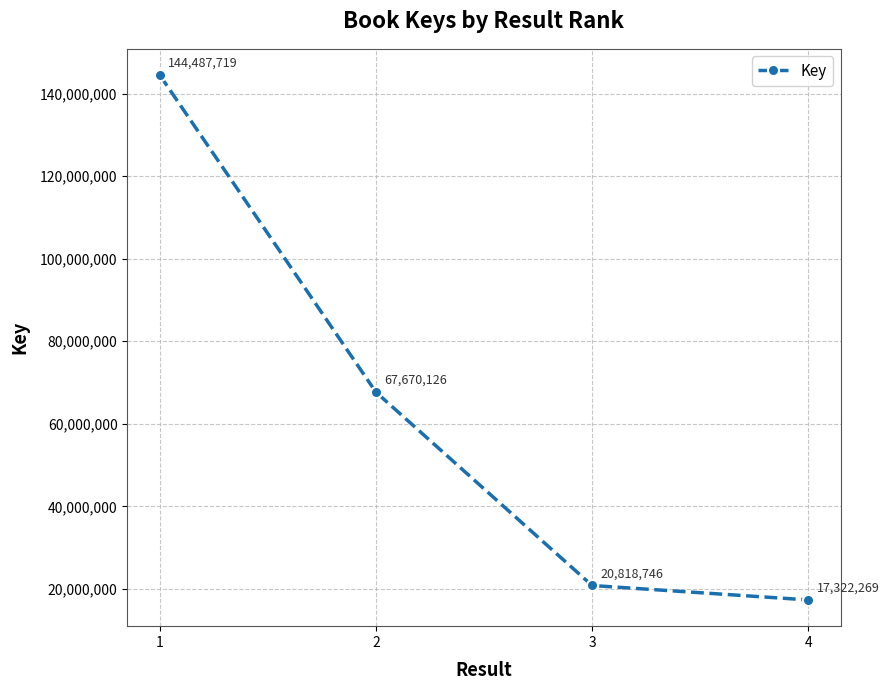

Between 2 and 3, which is larger?

2